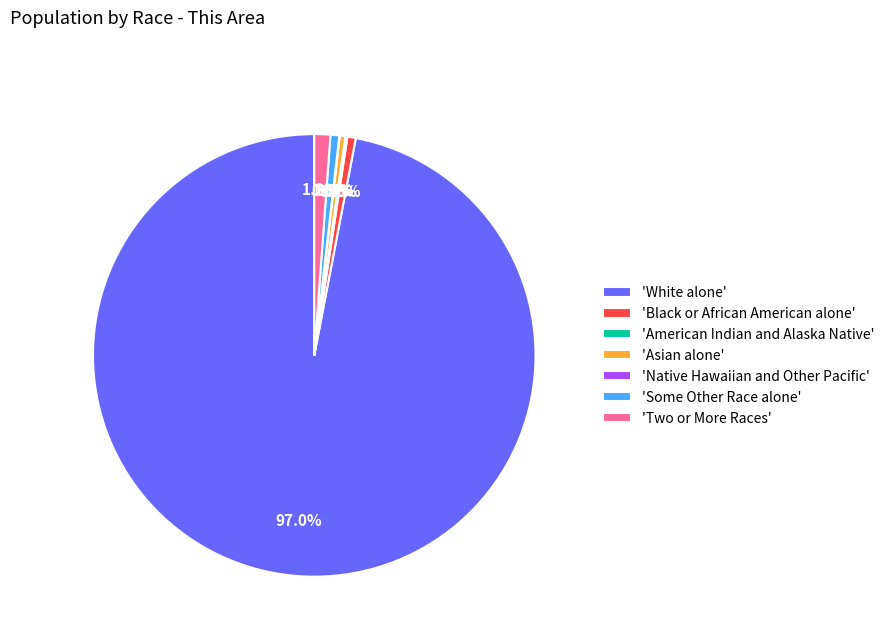

Which category has the biggest portion of the pie?

'White alone'